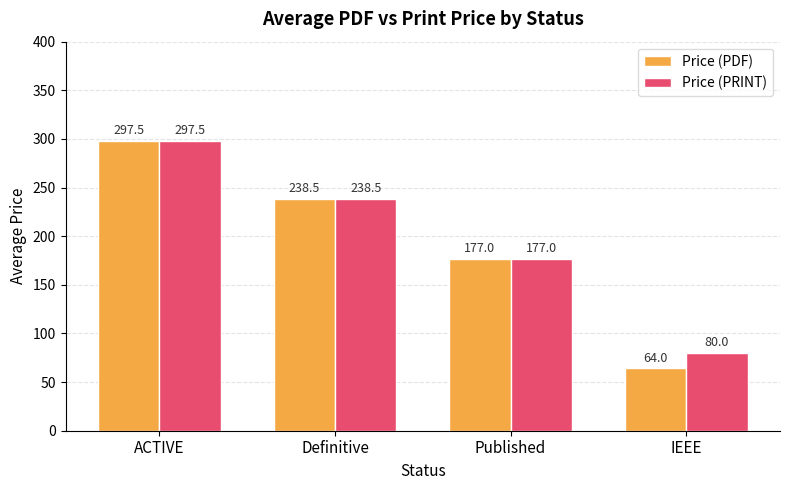

What is the minimum value for Price (PDF)?

64.0